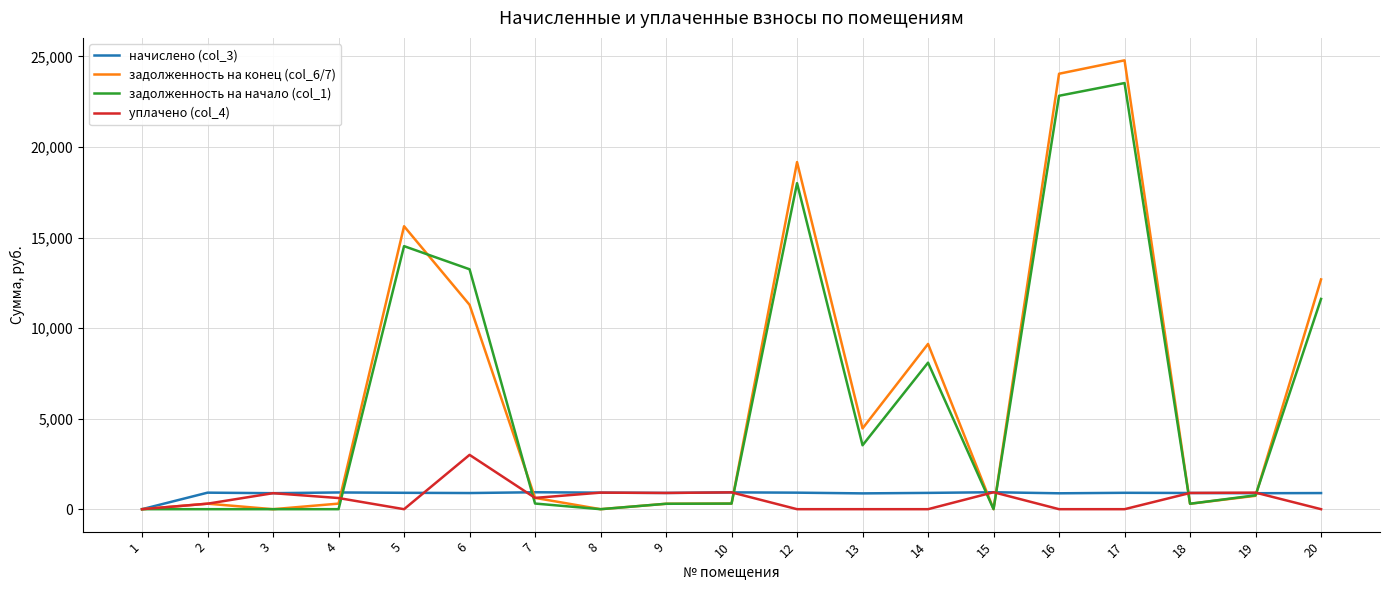

Which series has the largest range (max minus min)?

задолженность на конец (col_6/7)